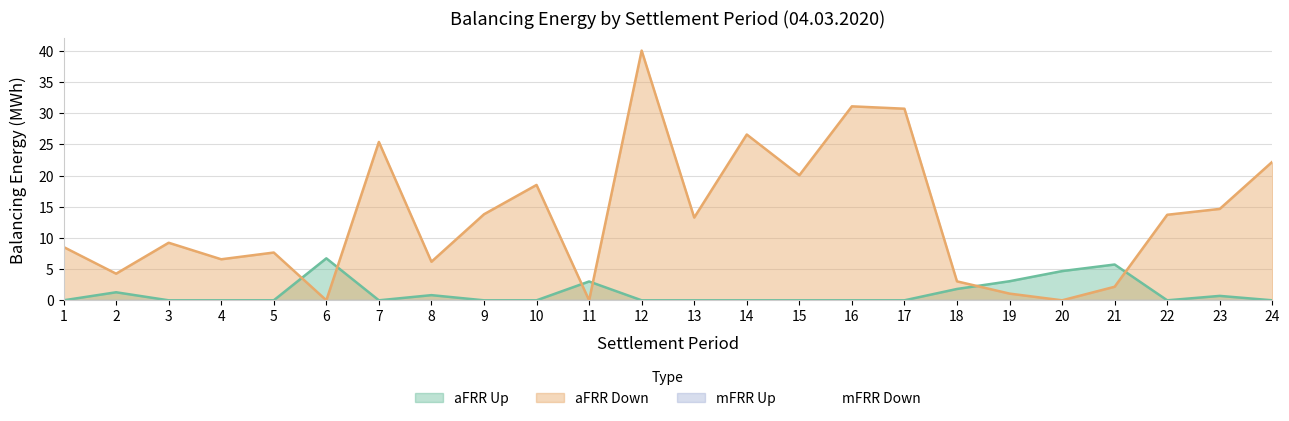

Which series ends up on top after the final intersection of aFRR Down and aFRR Up?

aFRR Down